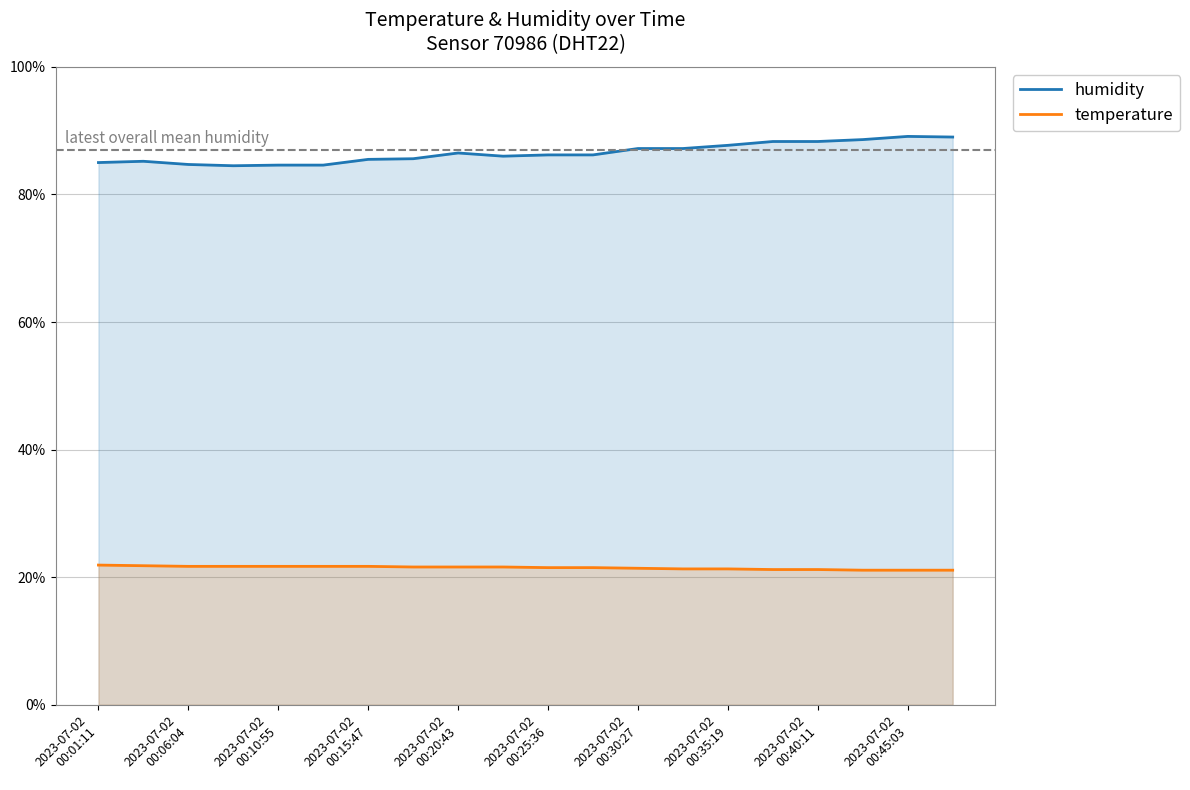

What is the minimum value for temperature?

0.2